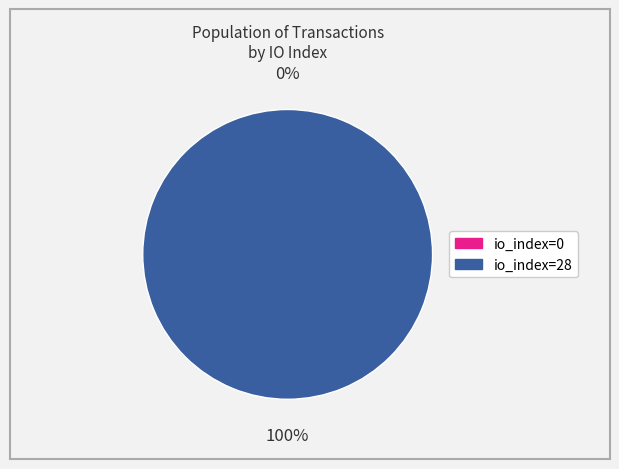

Rank the categories by value from highest to lowest.

io_index=28, io_index=0